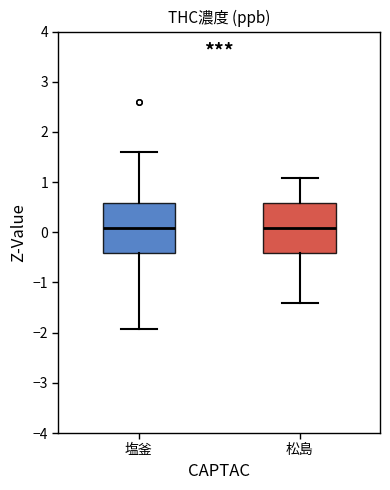

Where does the lower whisker of the box for 塩釜 end on the y-axis? The values are not printed on the chart, so give them approximately, as read against the axis.

-1.9